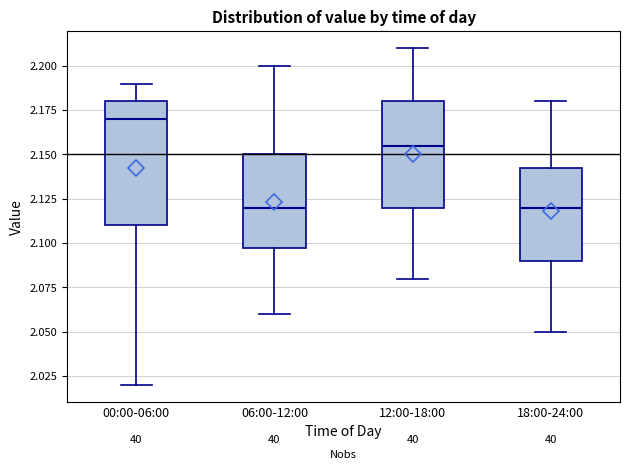

Which box's median line is the highest?

00:00-06:00